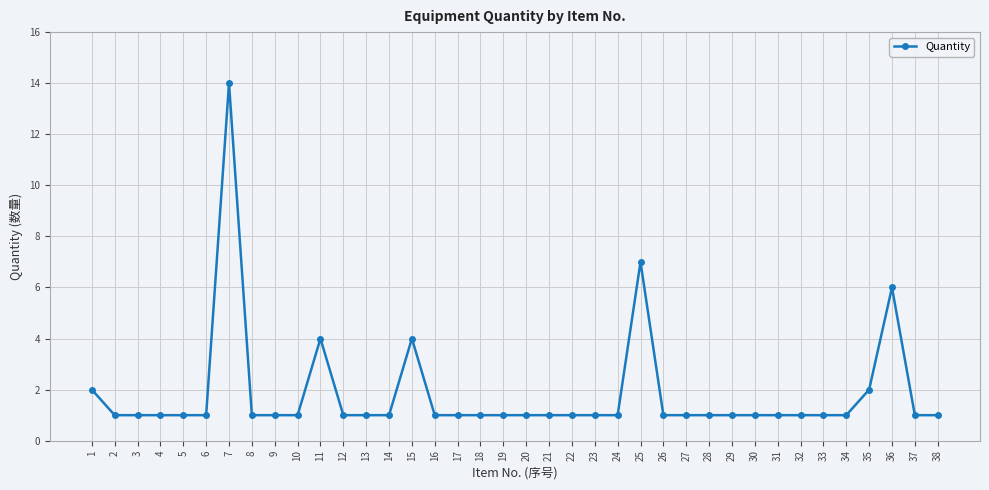

What is the ratio of the value at 34 to the value at 14?

1.0